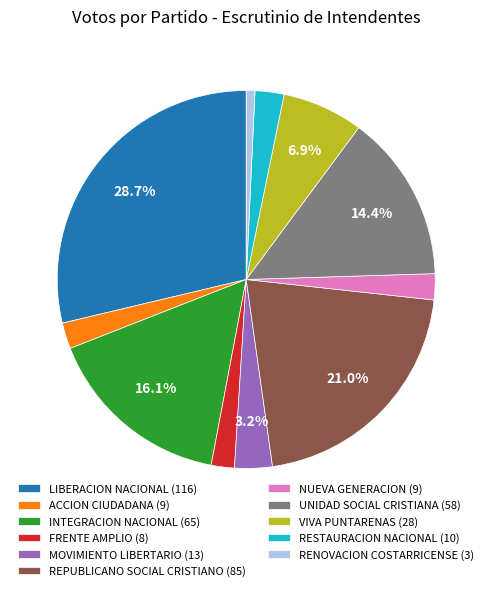

To the nearest percent, what portion does UNIDAD SOCIAL CRISTIANA represent?

14%